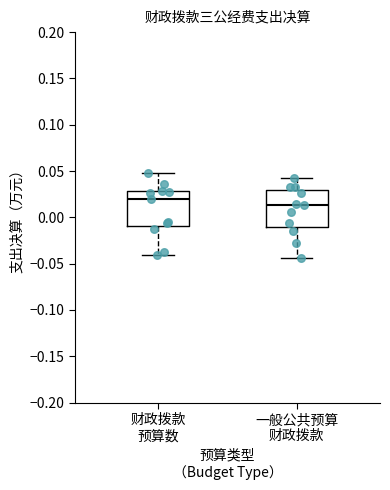

Reading left to right, read every box against the y-axis: the position of its median line, the range the box covers, and the ends of its whiskers. The values are not printed on the chart, so give them approximately, as read against the axis.

财政拨款 预算数: median 0.020, box -0.010 to 0.030, whiskers -0.040 to 0.050
一般公共预算 财政拨款: median 0.015, box -0.010 to 0.030, whiskers -0.045 to 0.045